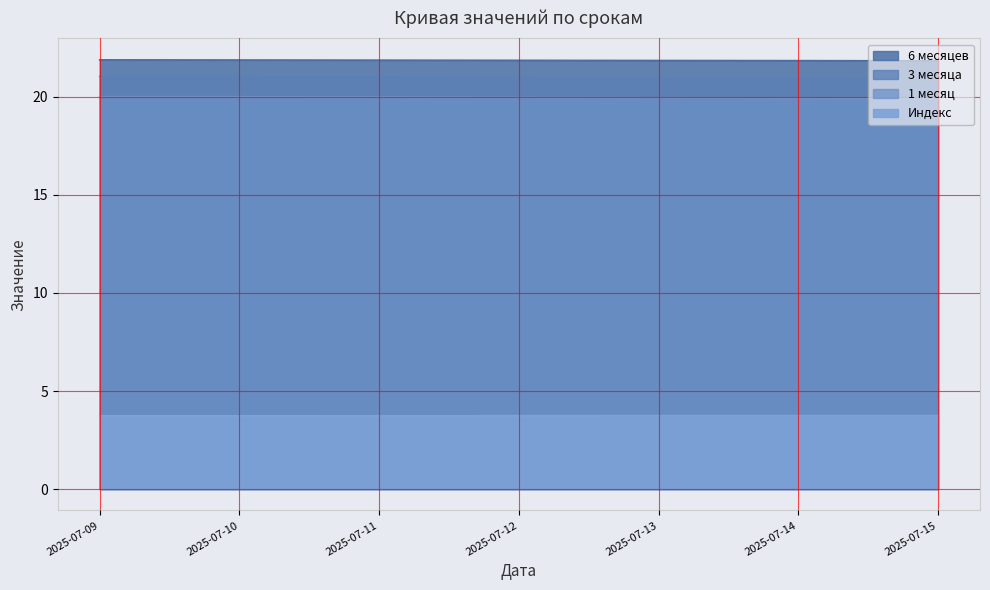

True or false: 1 месяц and Индекс intersect in this chart.

False